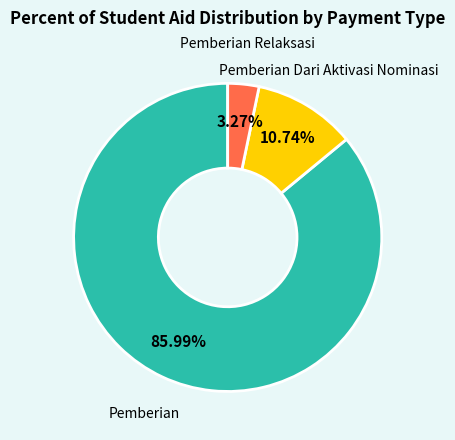

How many slices are in this pie chart?

3